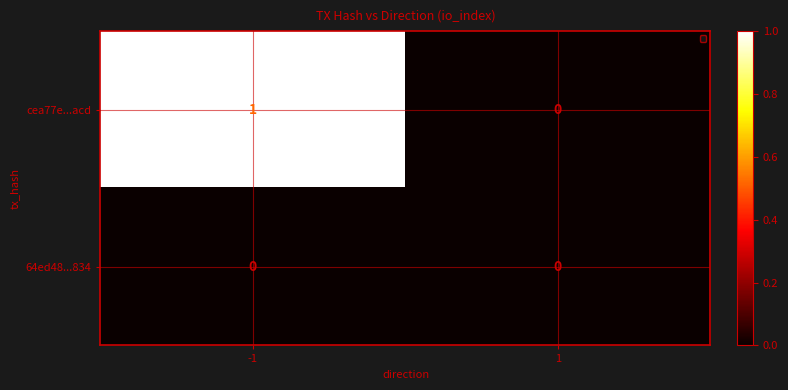

At -1, list the series in order from smallest to largest.

64ed48...834, cea77e...acd